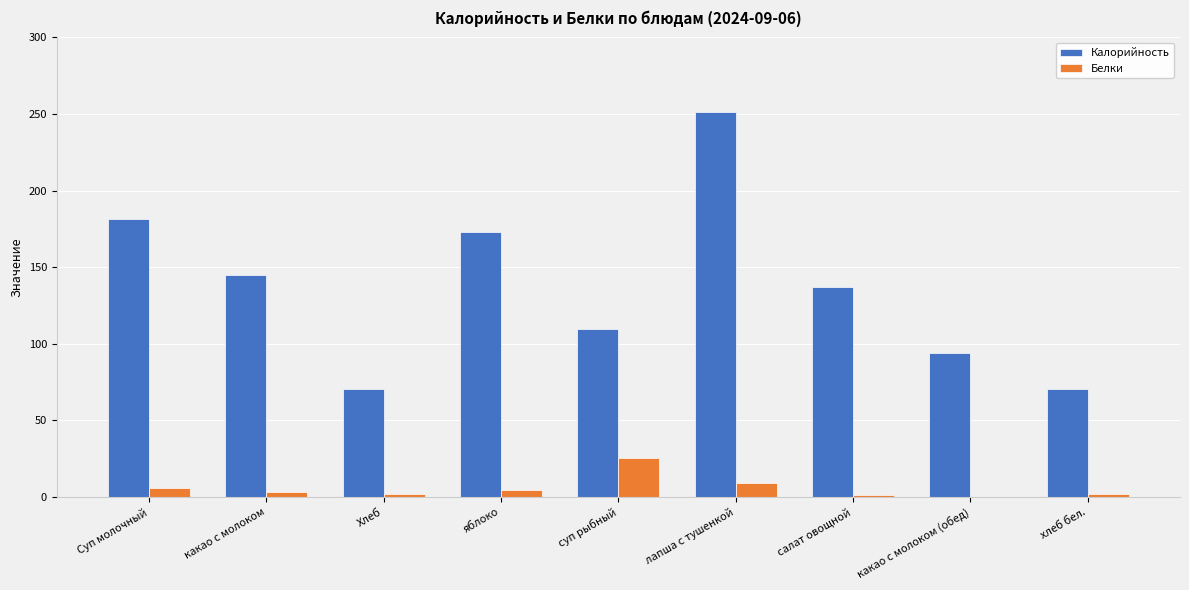

Count the number of data series in this chart.

2